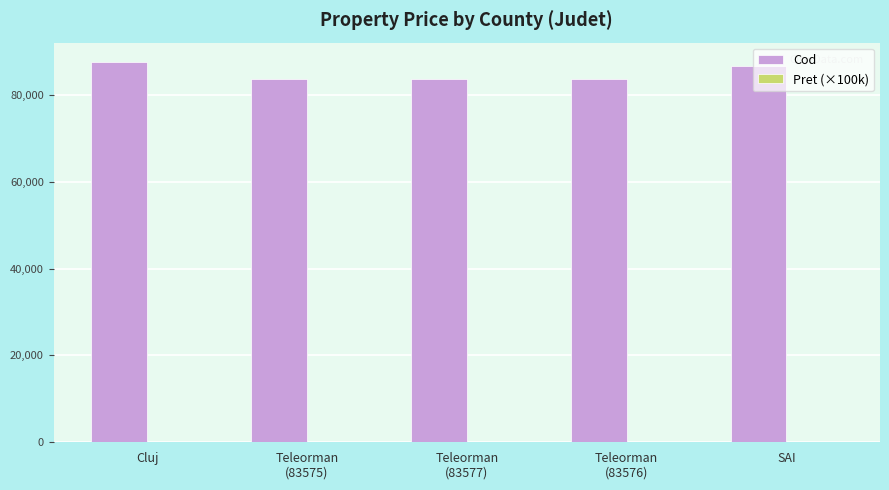

Which series has the largest total across all categories?

Cod